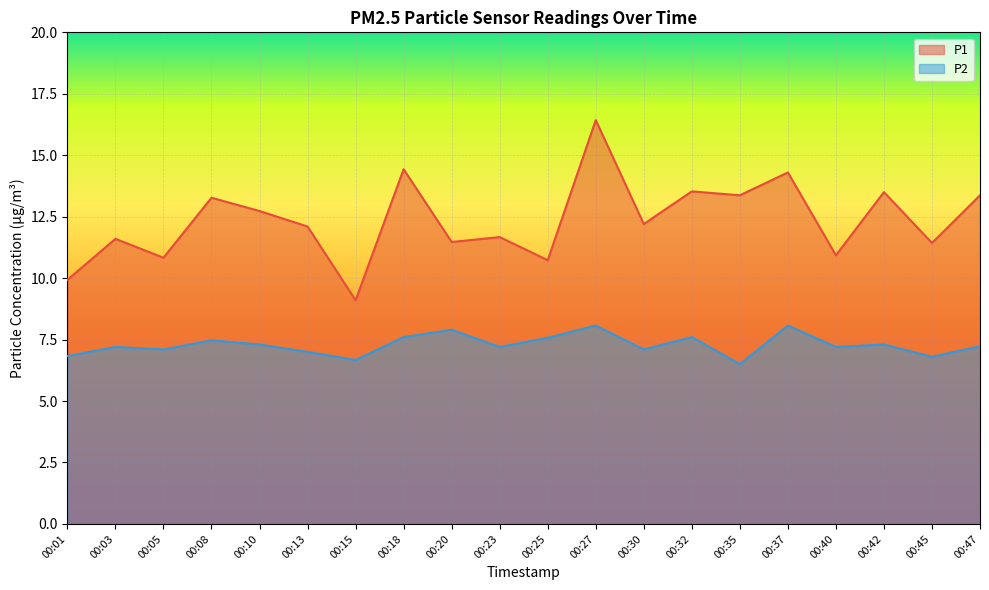

List the series in order of their overall mean, highest first.

P1, P2